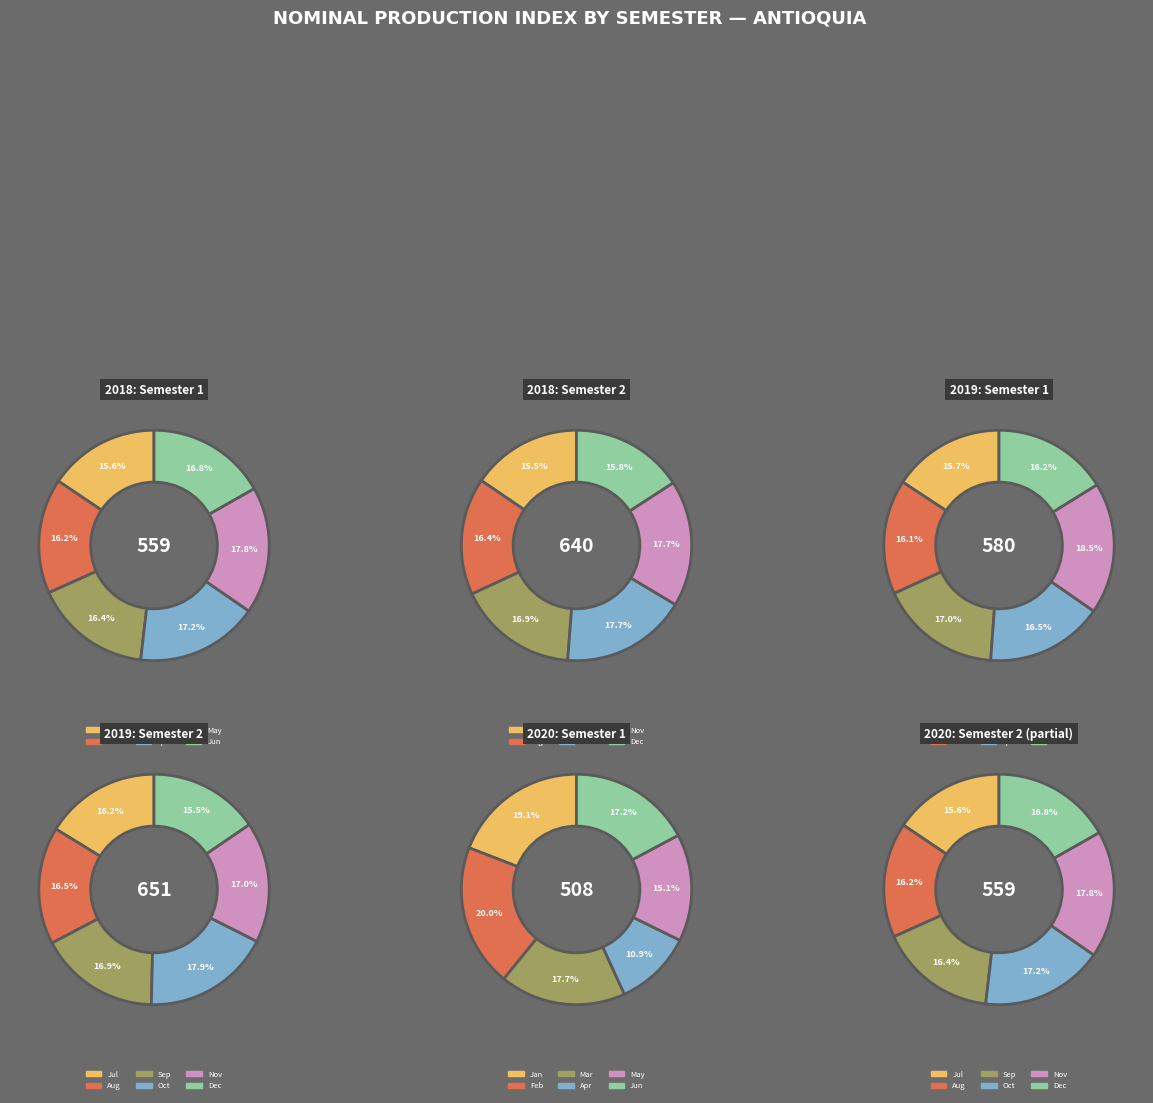

To the nearest percent, what portion does 5 represent?

17%